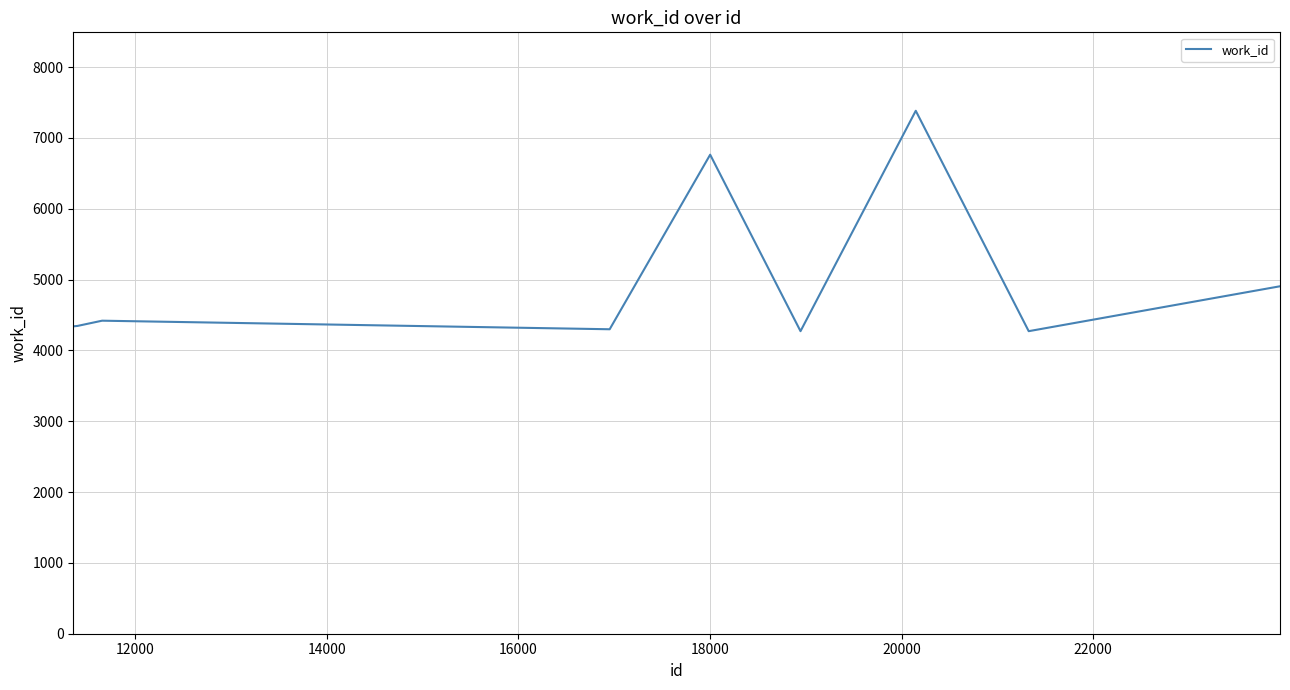

What is the difference between the maximum and minimum values?

3112